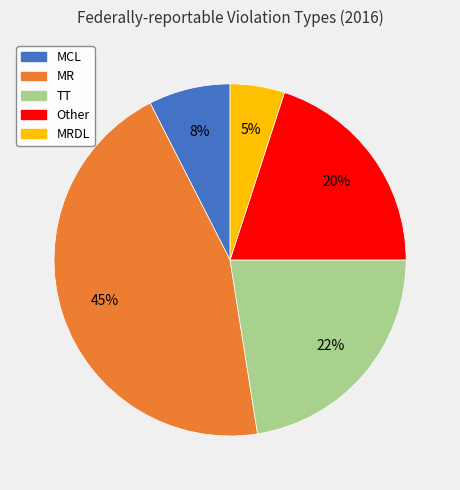

Is there any slice that represents more than half of the pie?

No